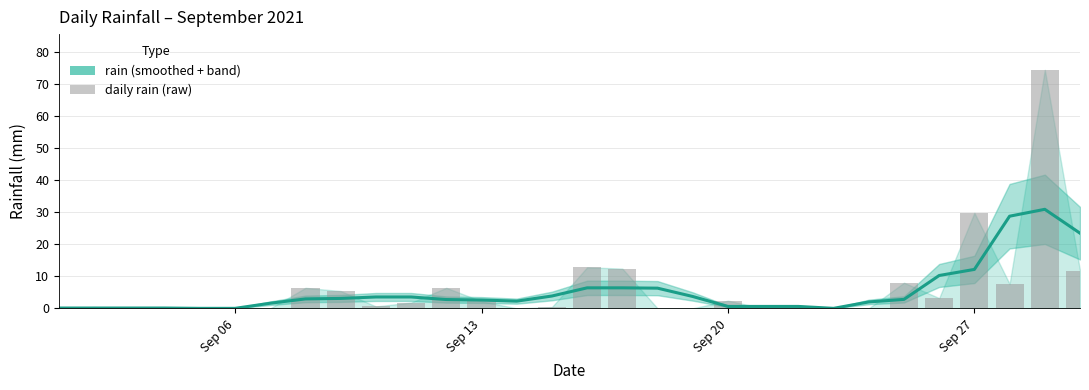

What is the sum of the values at Sep 06 and 19?

0.7